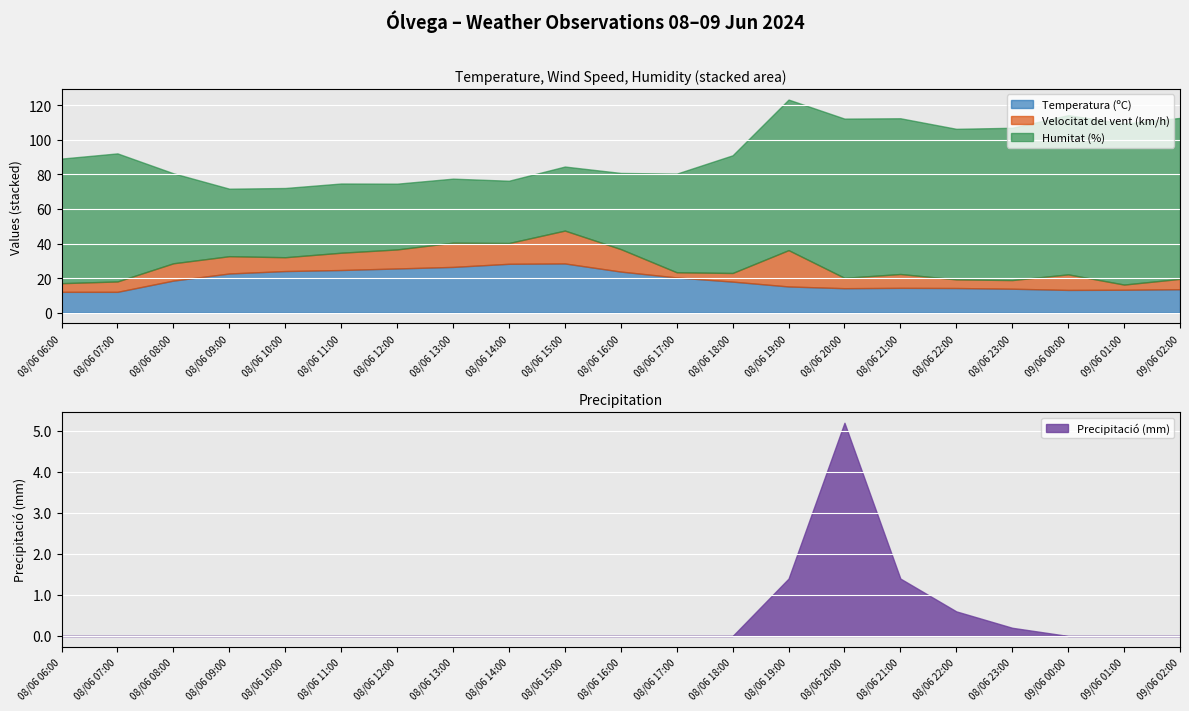

At which label does Velocitat del vent (km/h) reach its minimum?

08/06 17:00